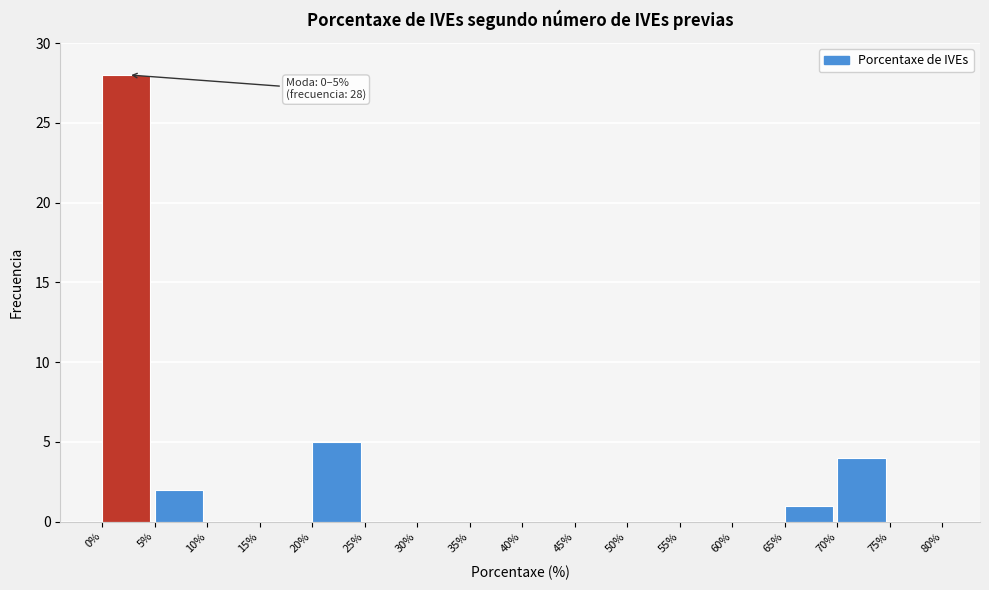

Which range on the x-axis has the tallest bar?

0% to 5%